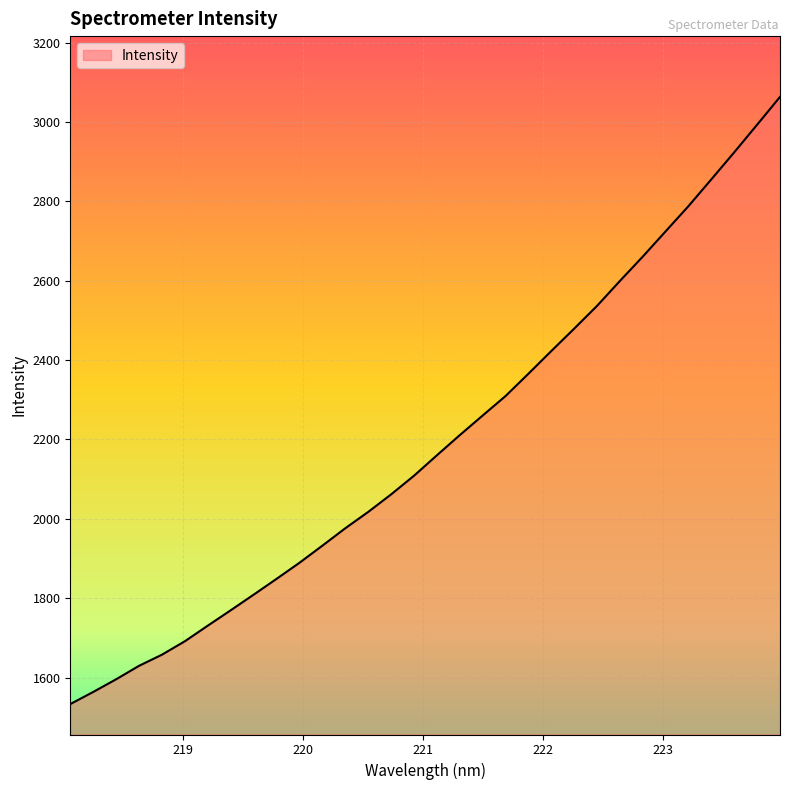

What is the difference between the maximum and minimum values?

1530.0